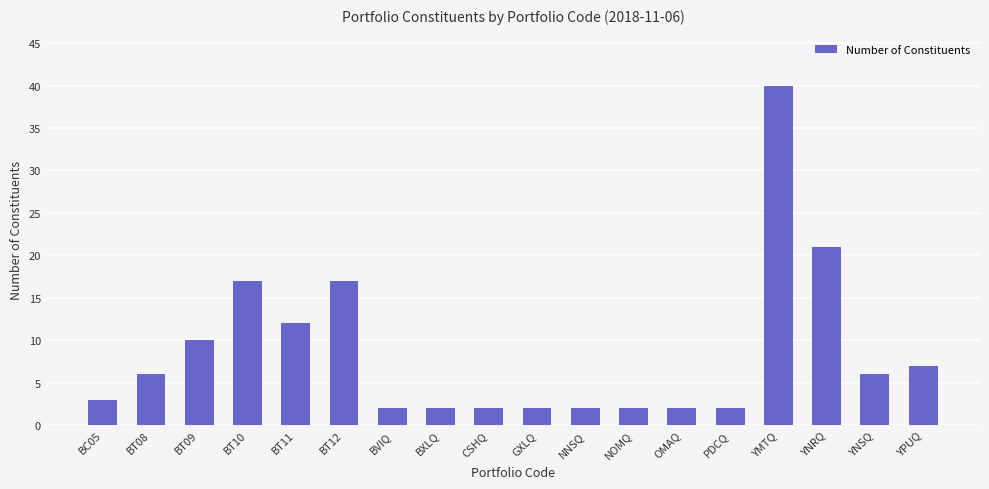

True or false: the data shows 2 at BVIQ.

True